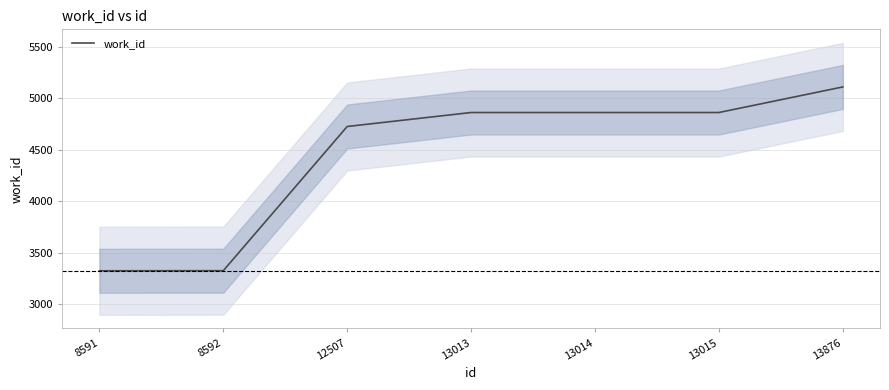

Rank the categories by value from lowest to highest.

8591, 8592, 12507, 13013, 13014, 13015, 13876